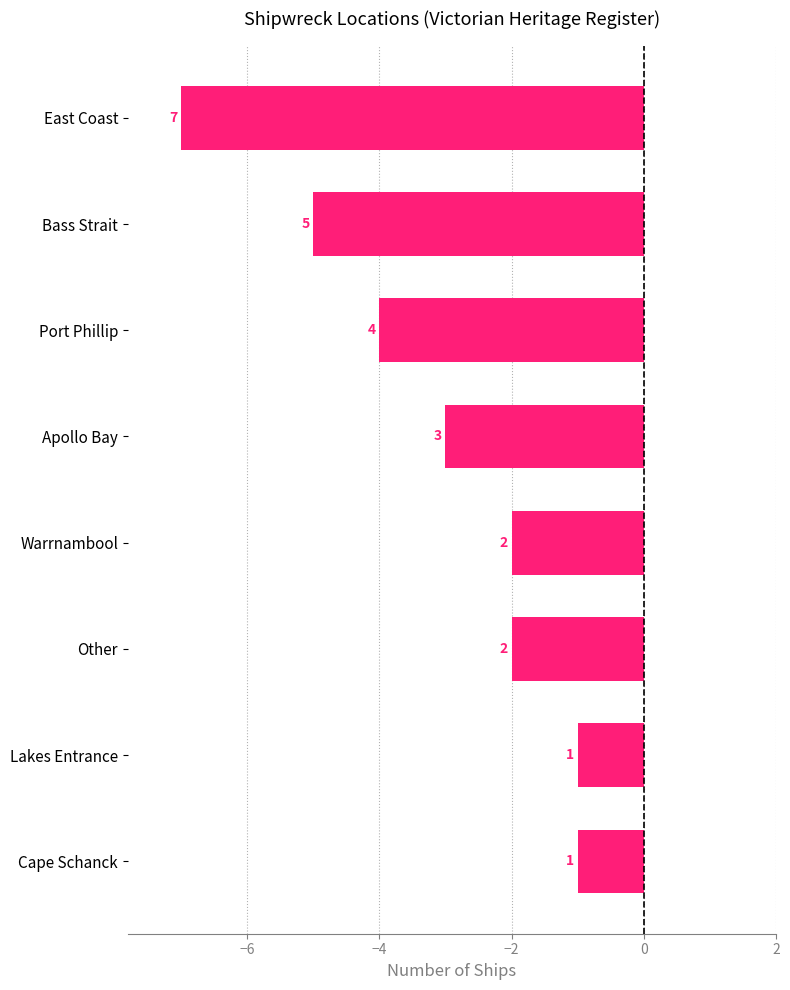

What is the minimum value shown in the chart?

-7